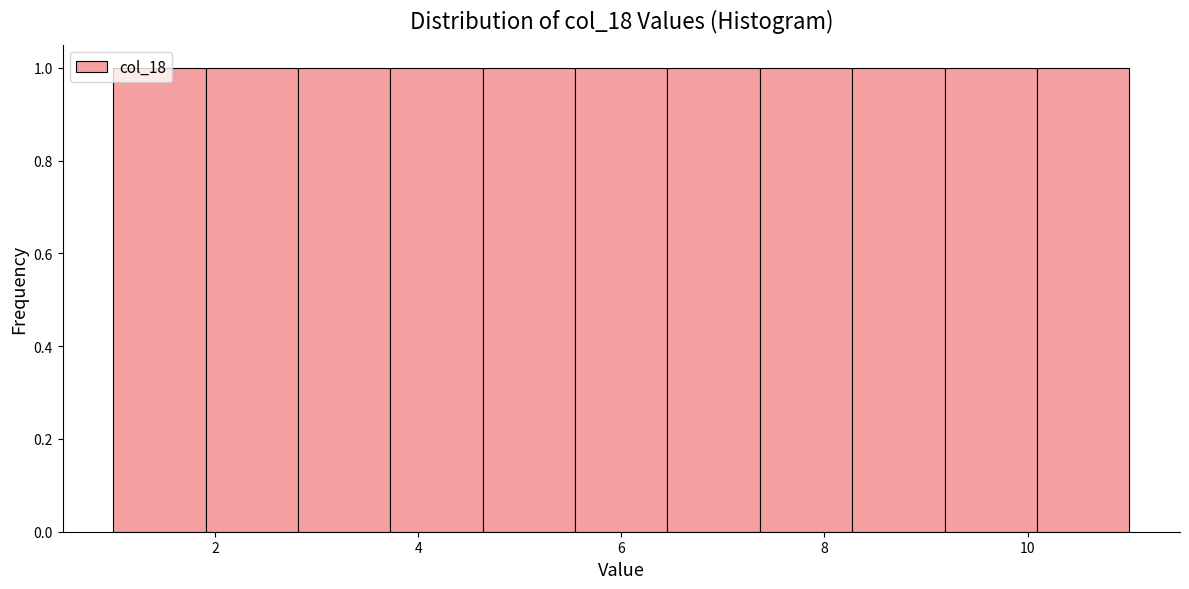

What is the height of the bar covering 10.0 to 11.0 on the x-axis? Neither the bar edges nor the heights are printed on the chart, so give them approximately, as read against the axes.

1